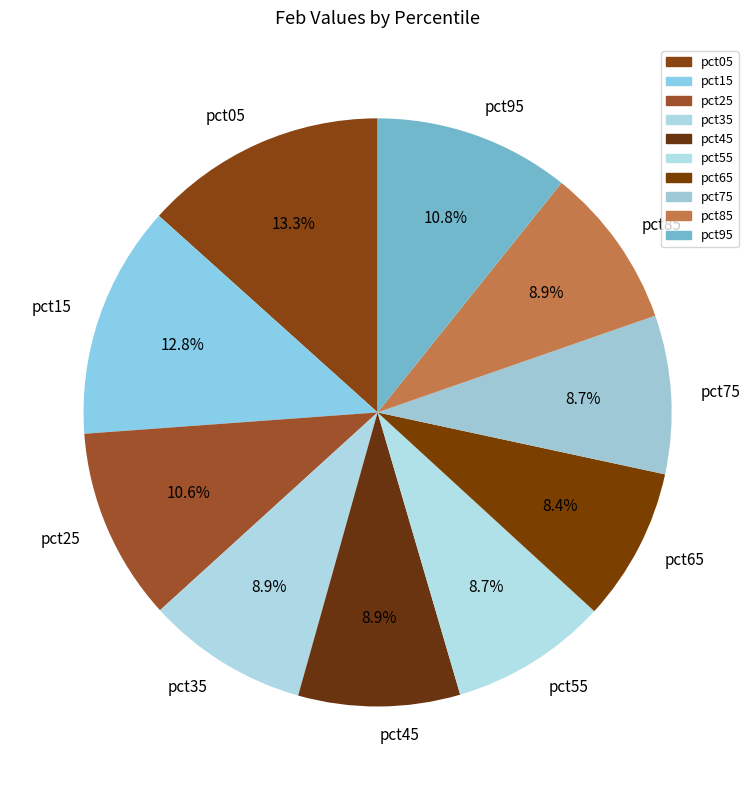

Count the number of slices in the pie.

10